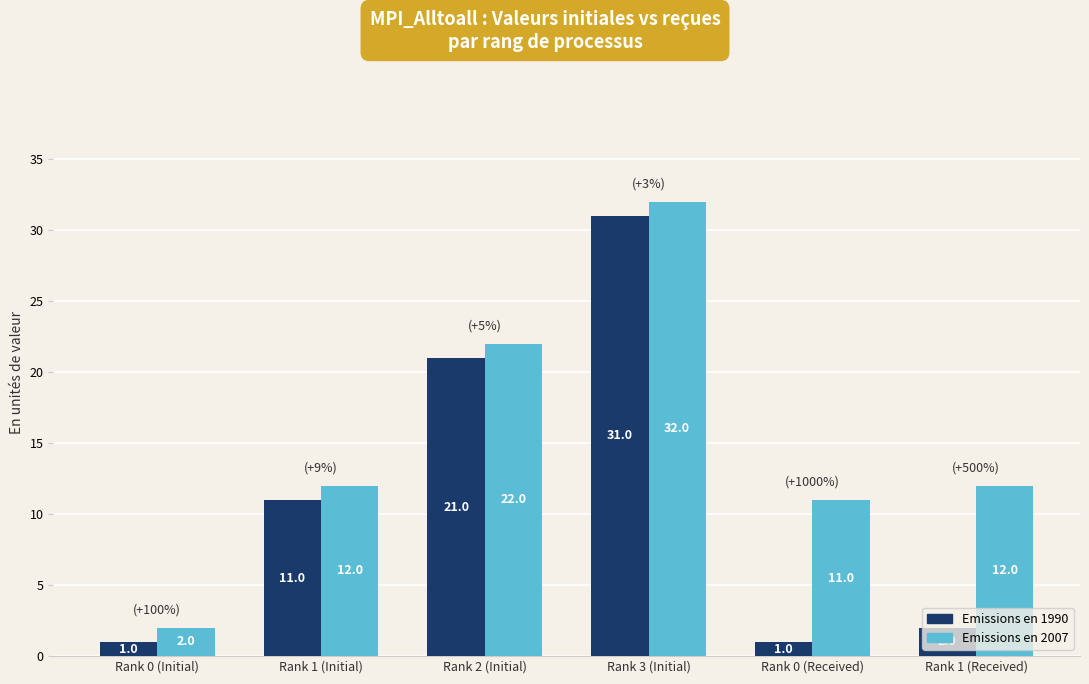

Is it true that Emissions en 1990 equals 1 at Rank 0 (Received)?

True